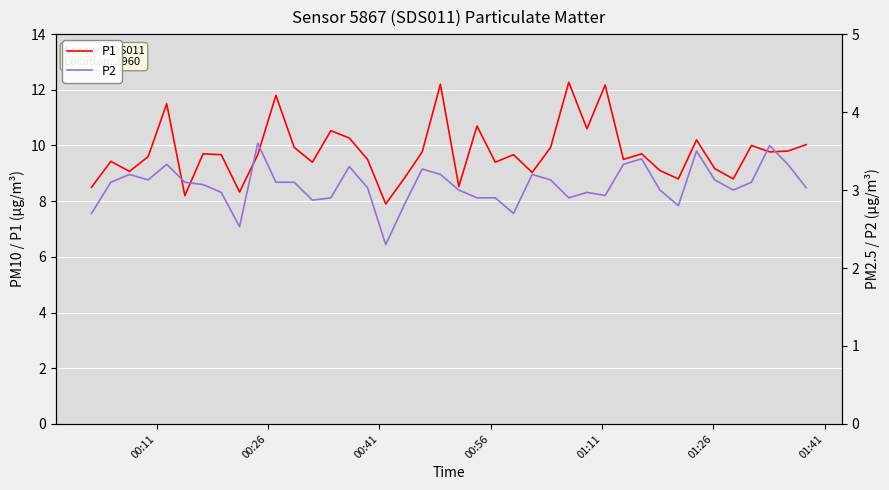

What is the lowest value of the P1 series?

7.9